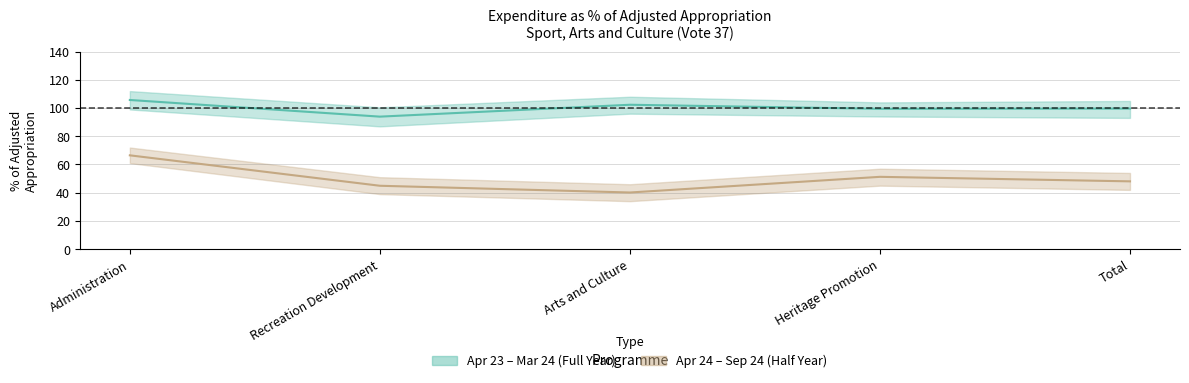

List the series in order of their overall mean, highest first.

Apr 23 - Mar 24 (% of appropriation), Apr 24 - Sep 24 (% of appropriation)